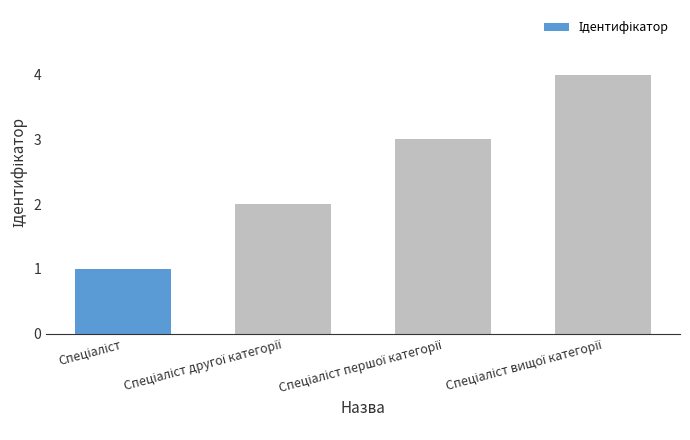

What is the minimum value shown in the chart?

1